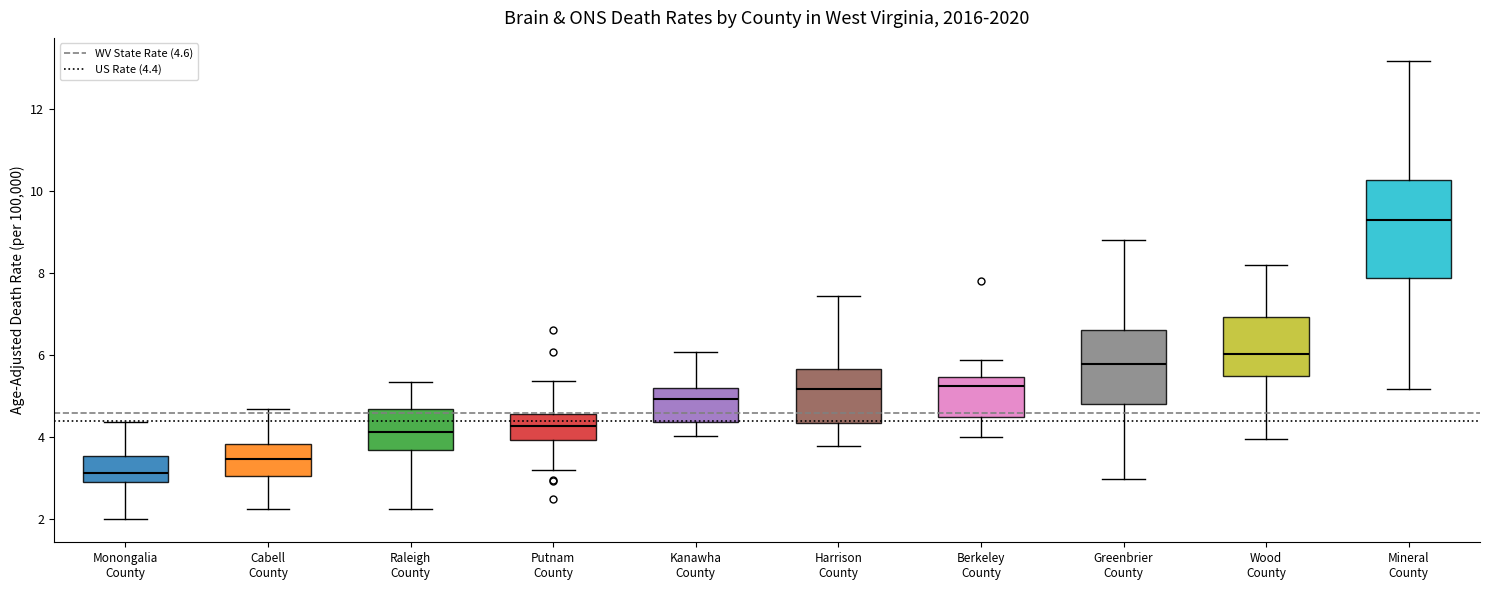

Which box's median line is the highest?

Mineral County